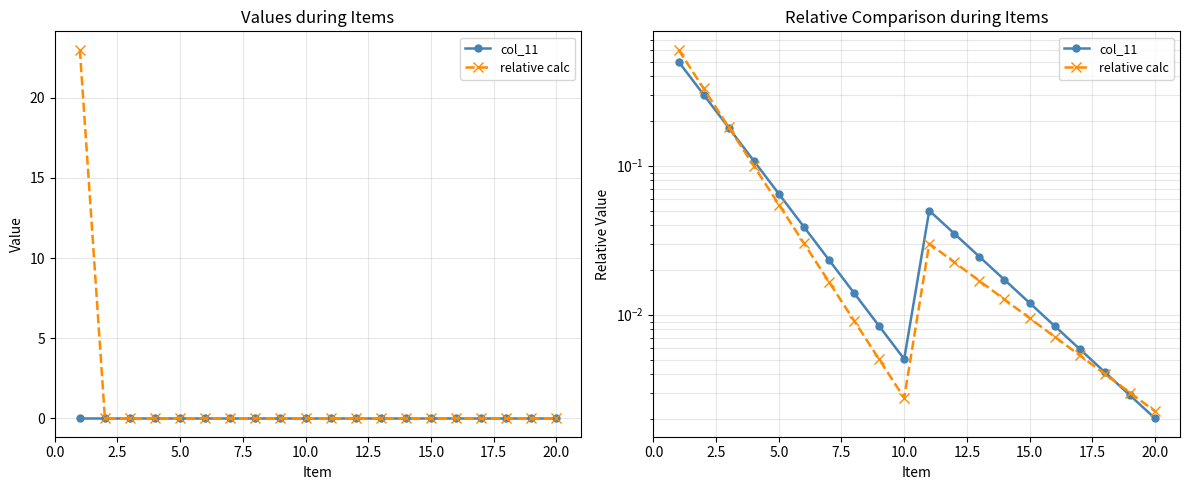

What are all the series names shown in the legend?

col_11, relative calc